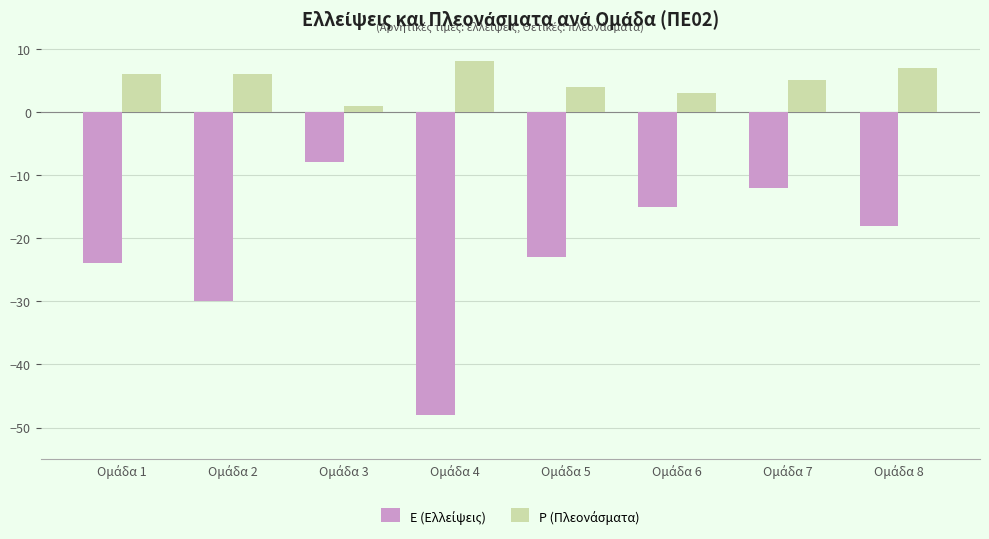

How many distinct data groups are displayed?

2